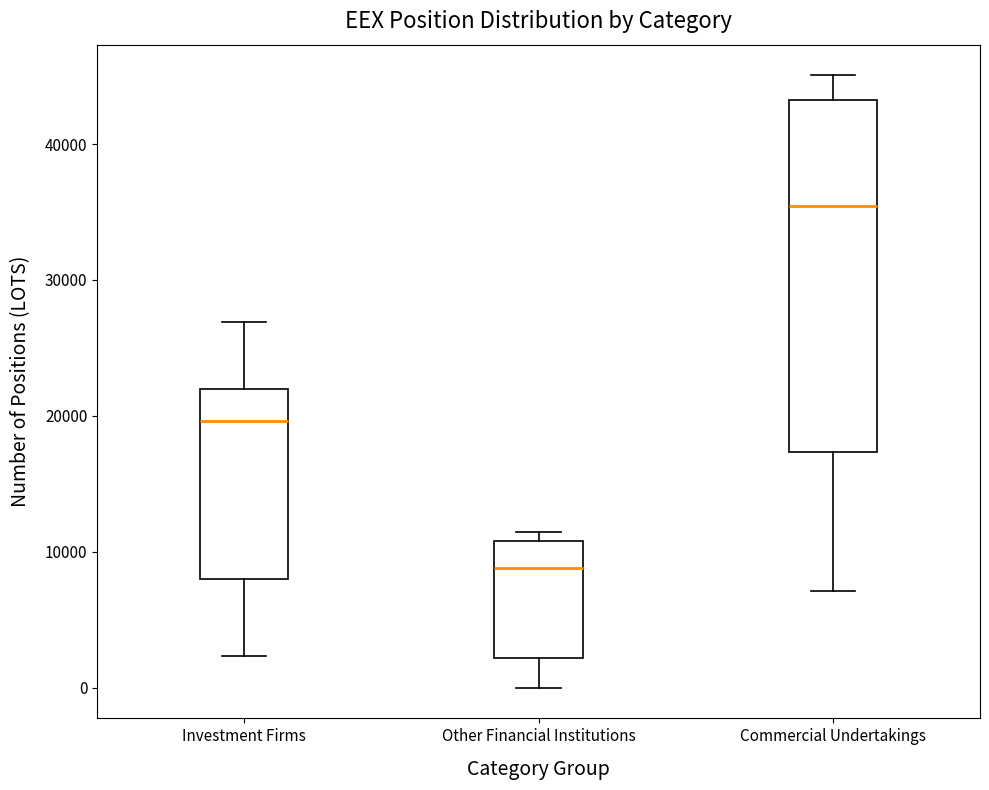

Which box has the highest median line?

Commercial Undertakings